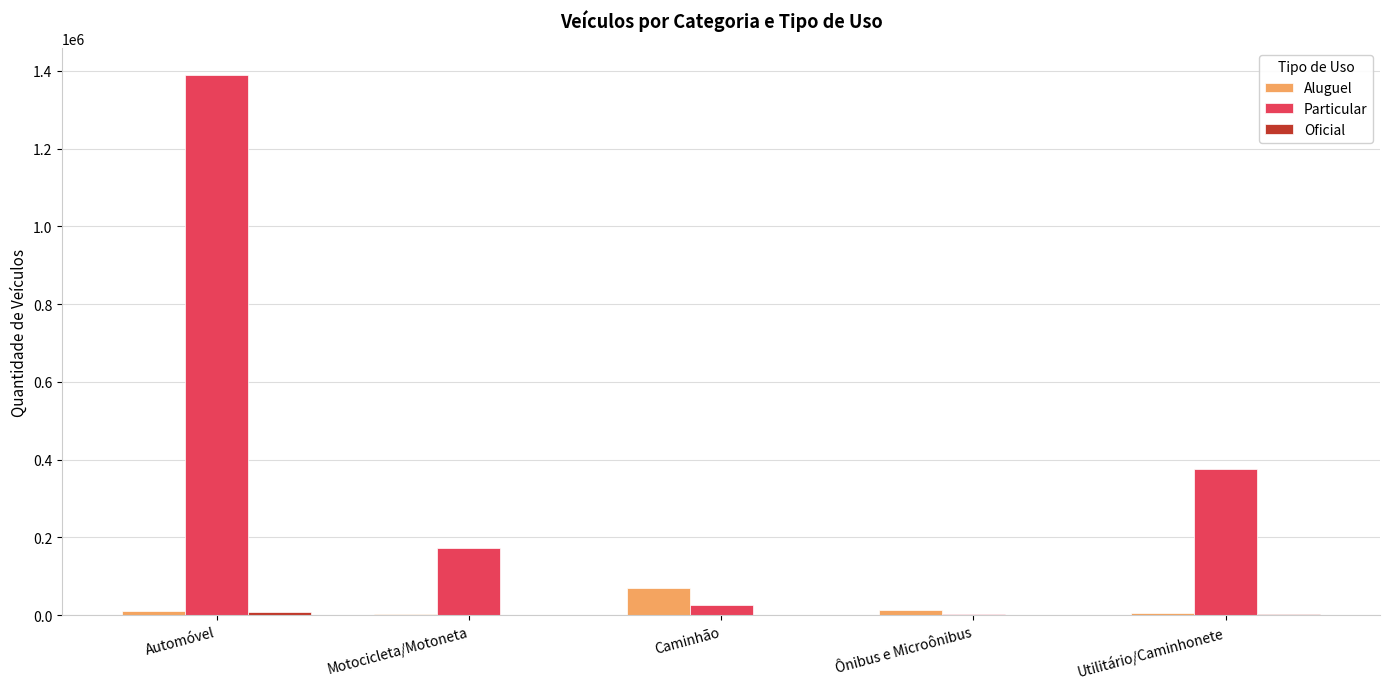

The value of Particular at Utilitário/Caminhonete is 500590. True or false?

False